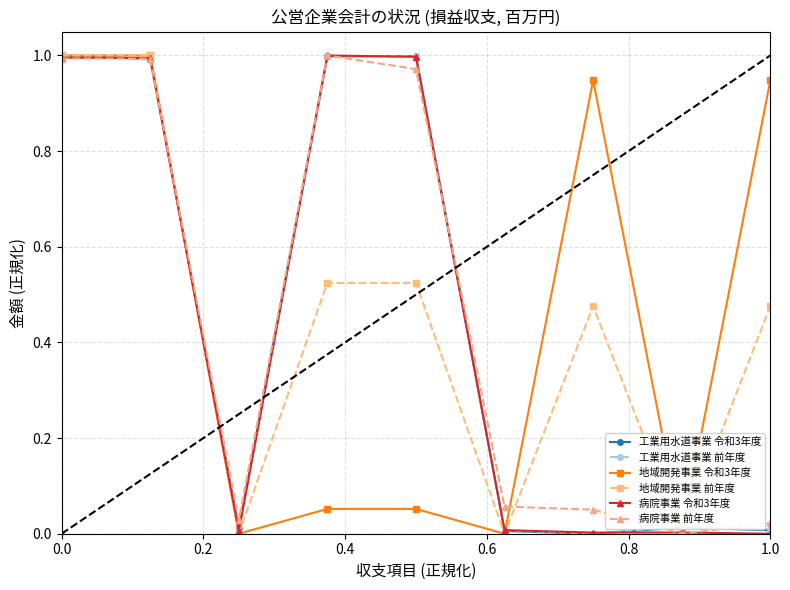

In 地域開発事業 令和3年度, how many points are lower than both neighbors (excluding endpoints)?

3